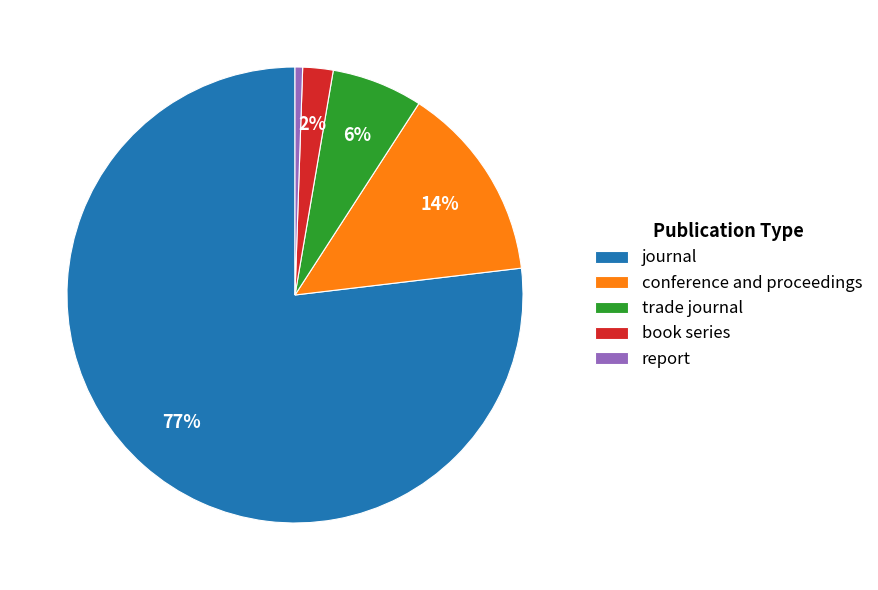

Rank the categories by value from lowest to highest.

report, book series, trade journal, conference and proceedings, journal